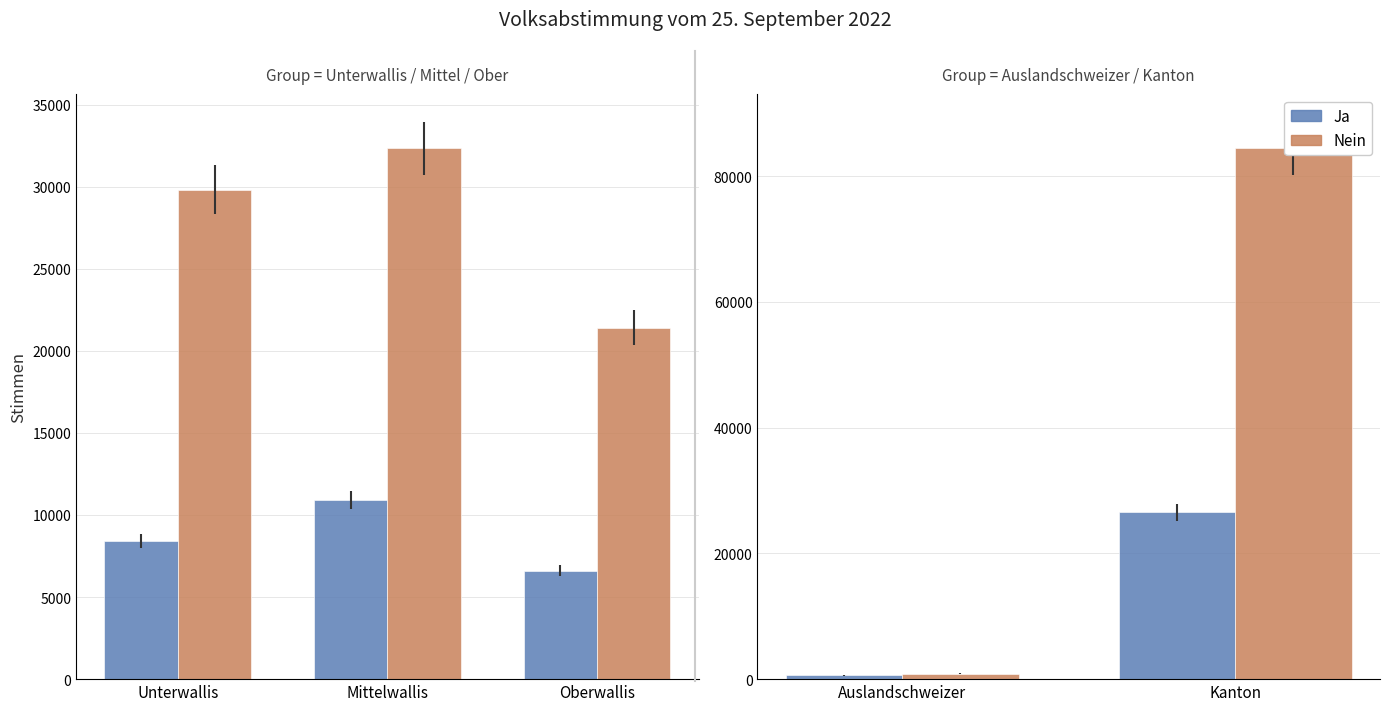

How many series are shown in this chart?

2